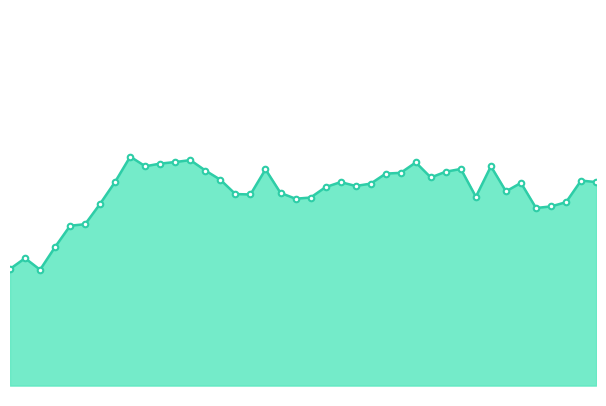

How many lines are shown in the chart?

1